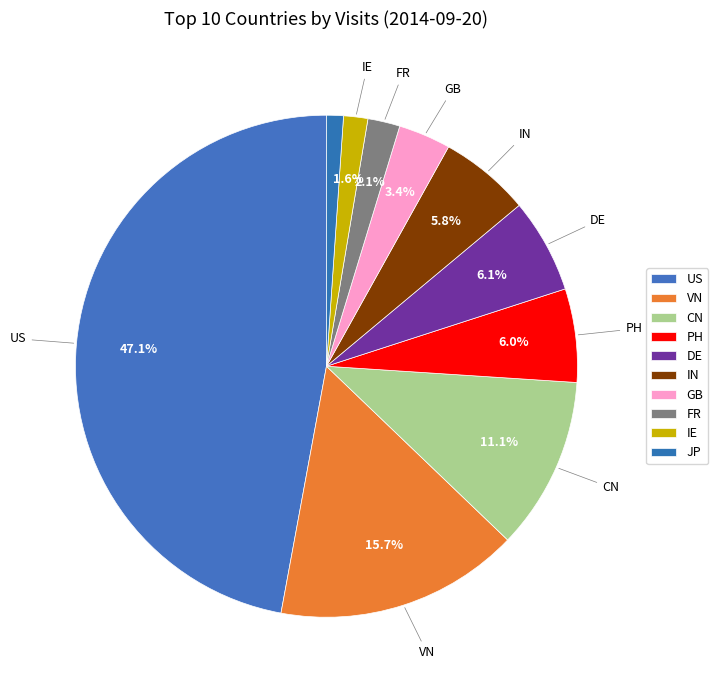

The FR slice represents 15% of the pie. True or false?

False